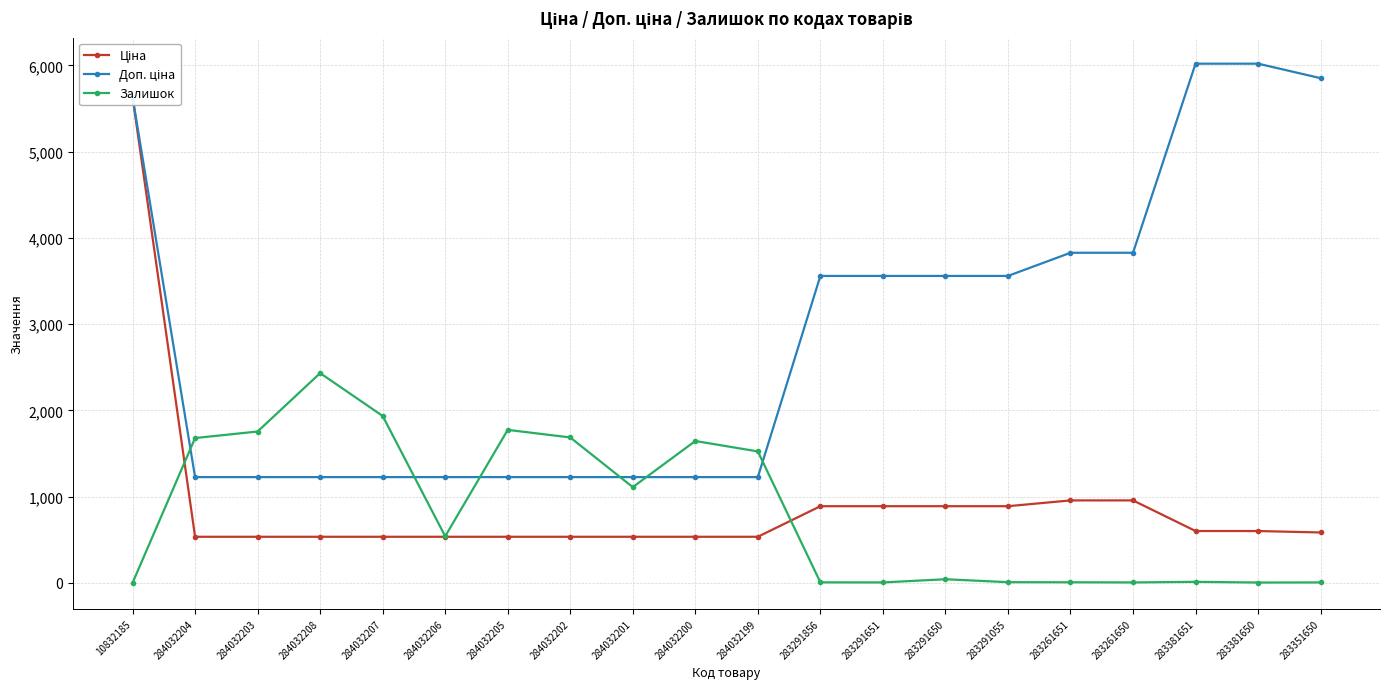

The value of Залишок at 284032206 is 341.6. True or false?

False